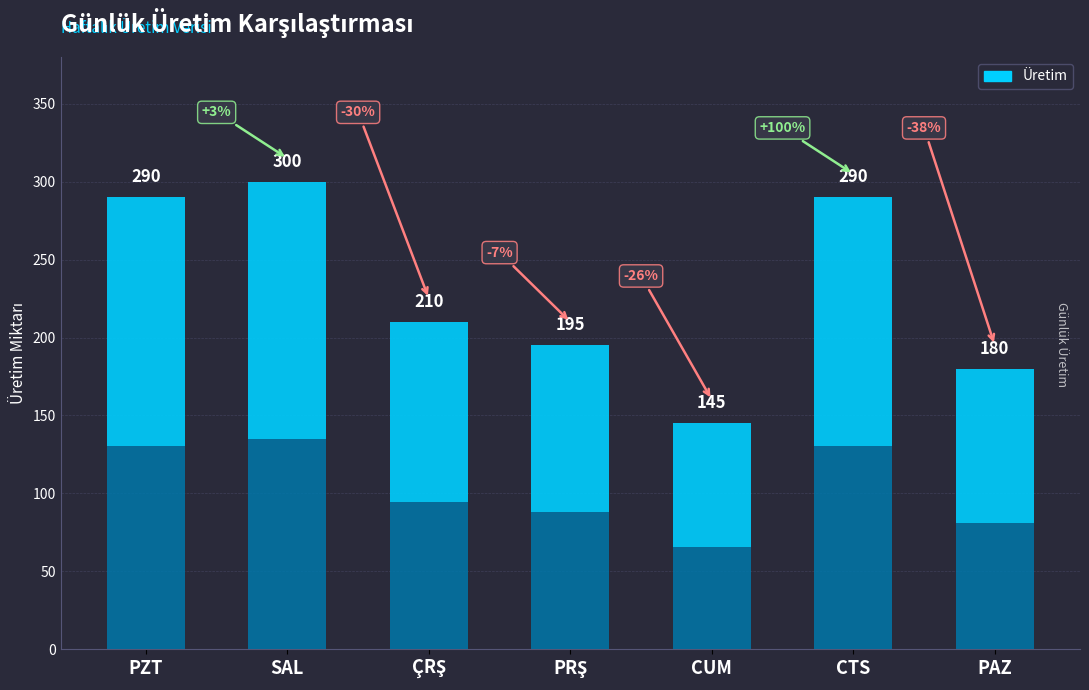

What is the difference between the second highest and second lowest values?

110